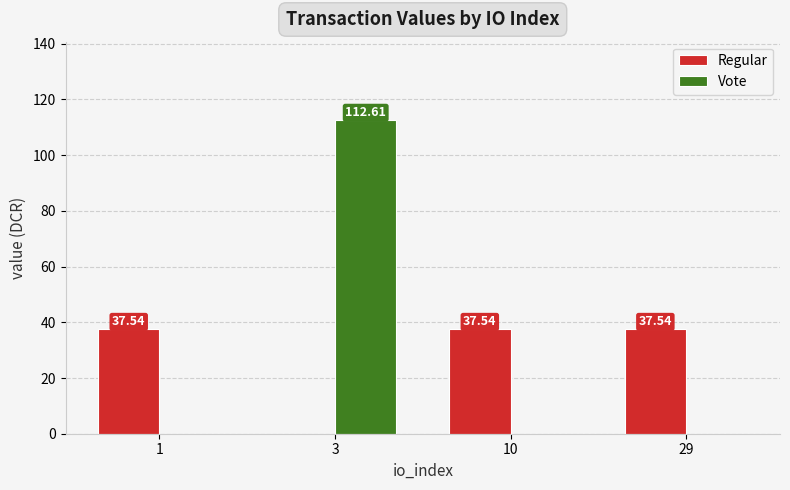

What is the sum of all Regular values?

112.6